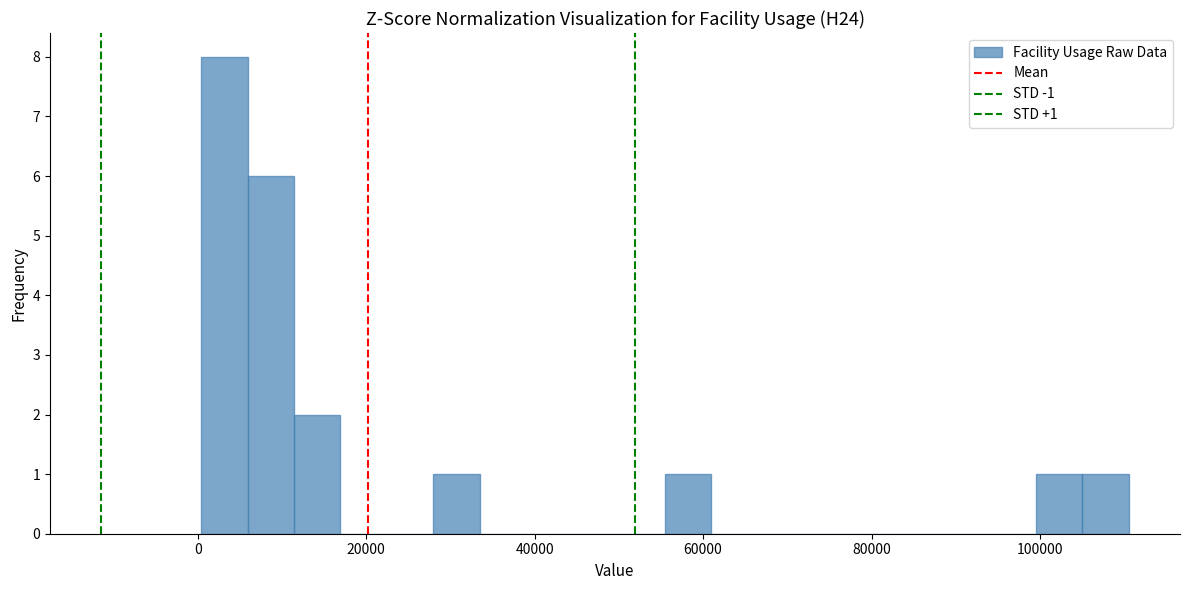

Around what value on the x-axis is the tallest bar? Give the approximate position of its centre, as read against the axis.

4000